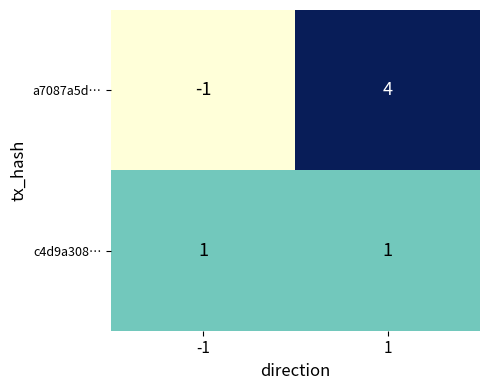

Rank the series by their maximum value, from highest to lowest.

a7087a5d…, c4d9a308…